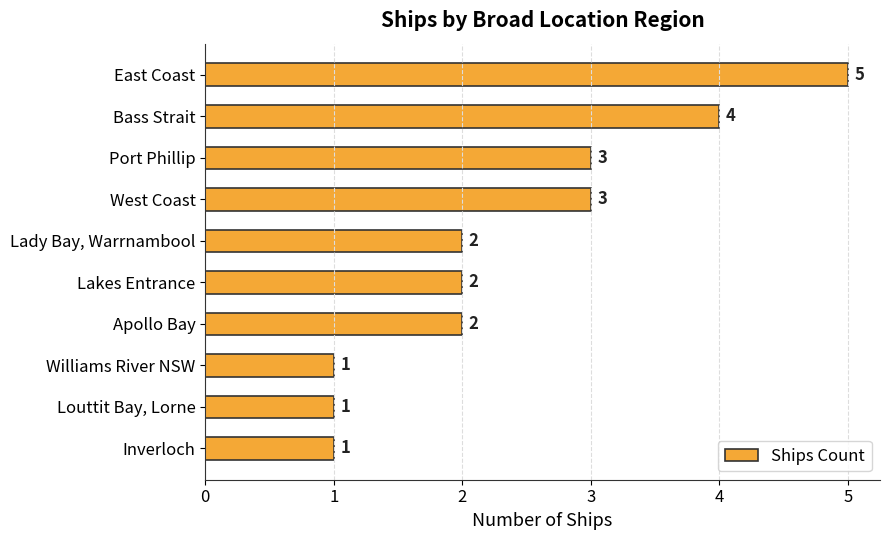

Is it true that the value at Louttit Bay, Lorne is 2?

False